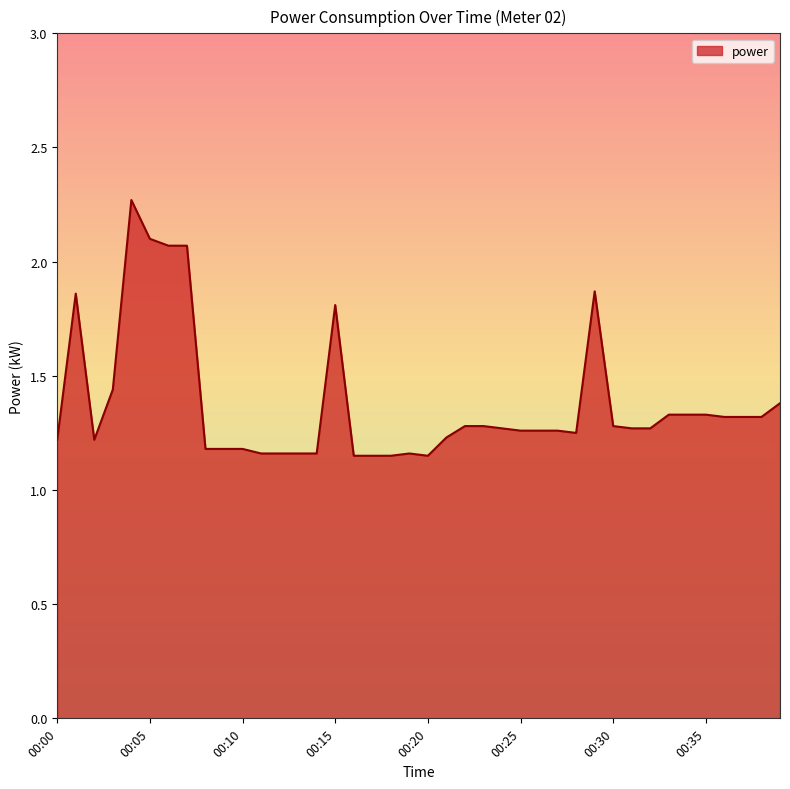

What is the maximum value shown in the chart?

2.3